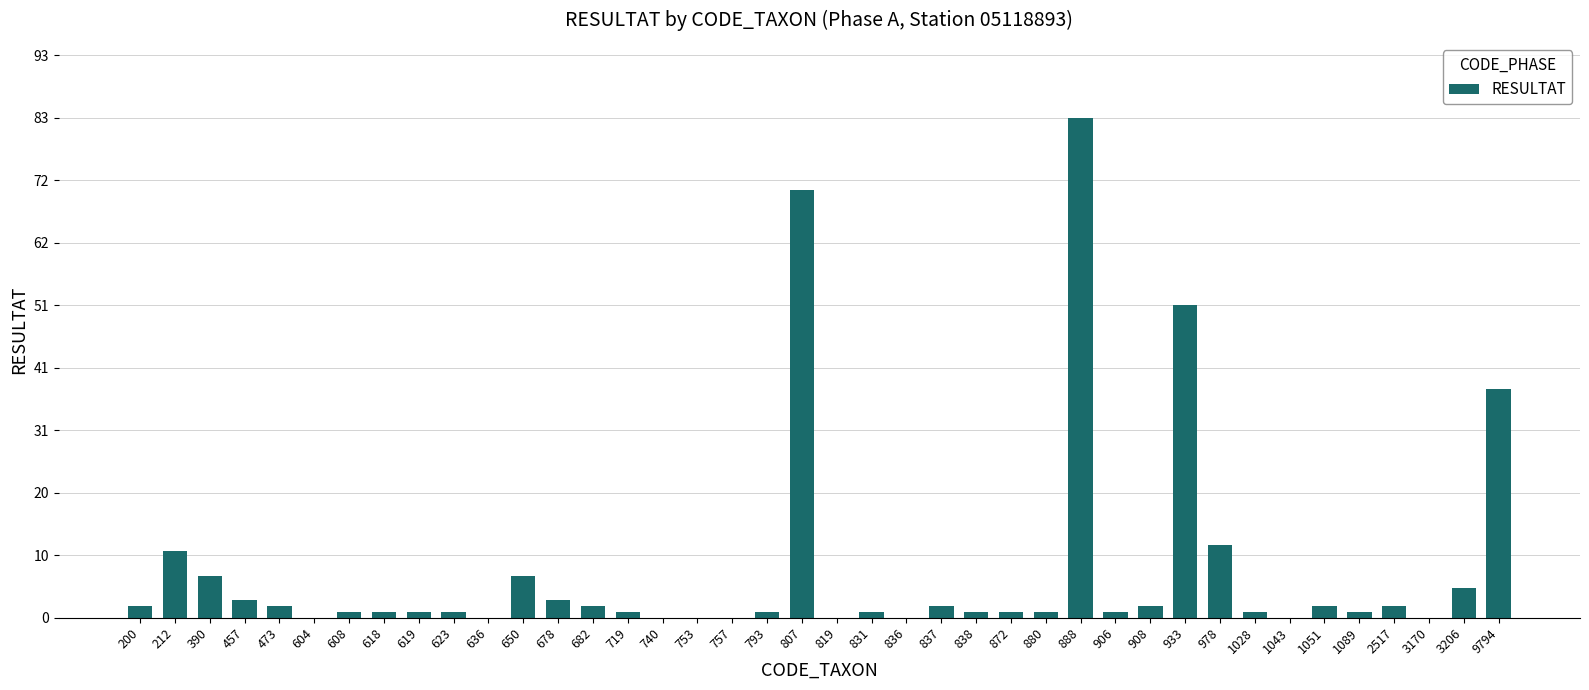

Reading left to right, extract all data points from this chart.

2	11	7	3	2	0	1	1	1	1	0	7	3	2	1	0	0	0	1	71	0	1	0	2	1	1	1	83	1	2	52	12	1	0	2	1	2	0	5	38